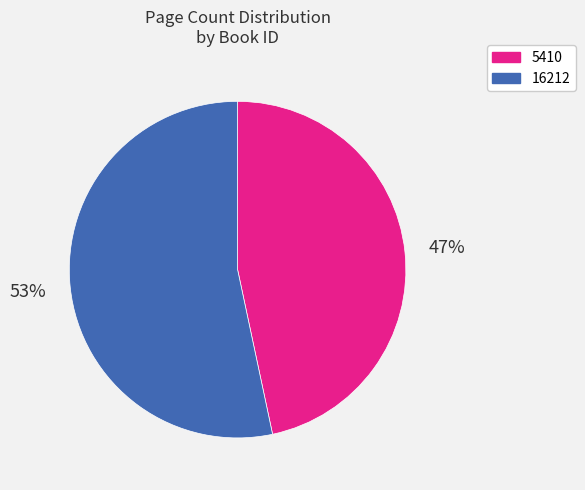

Count the number of slices in the pie.

2